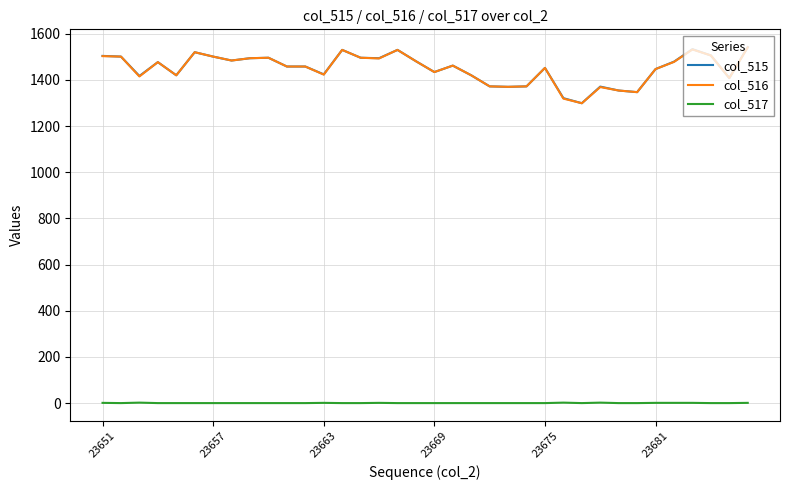

Does the chart have visible grid lines?

Yes